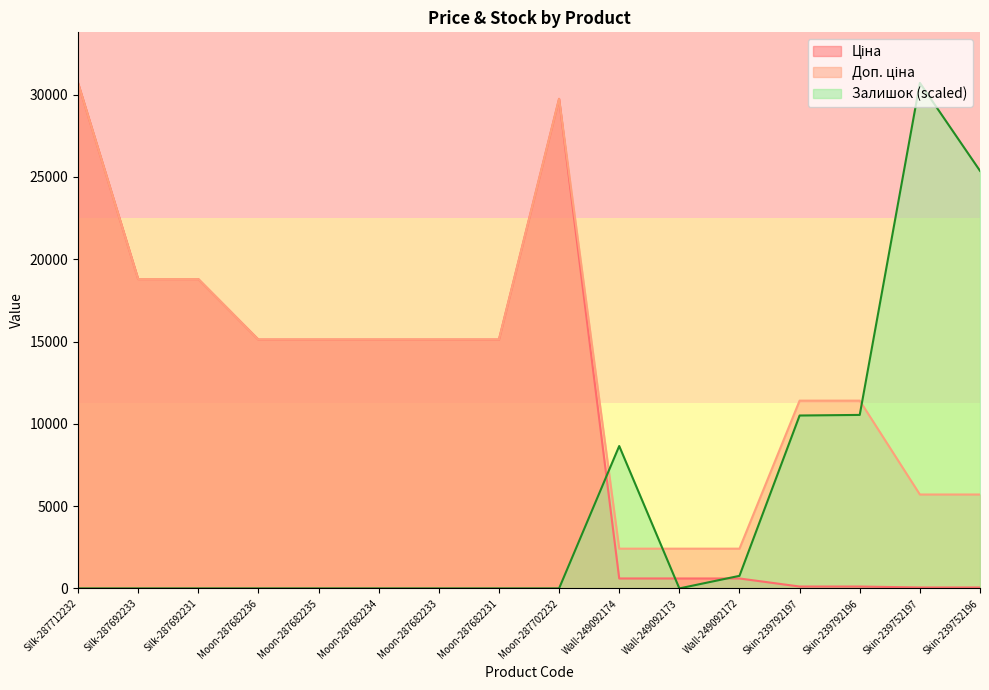

What is the greatest value displayed?

30717.1